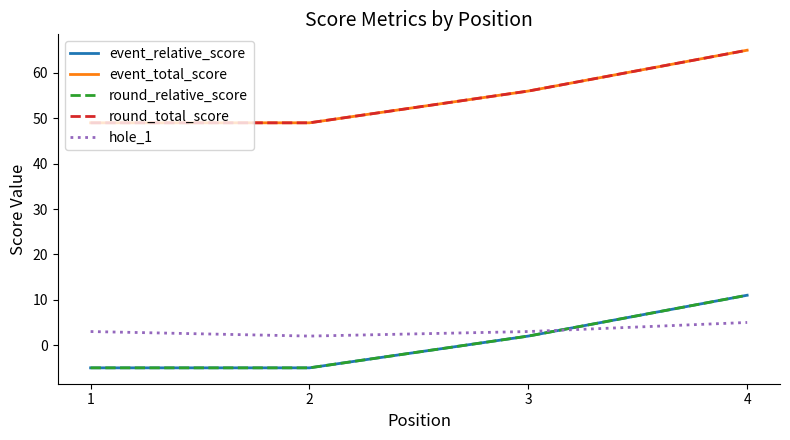

What is the total value across all series at 2?

90